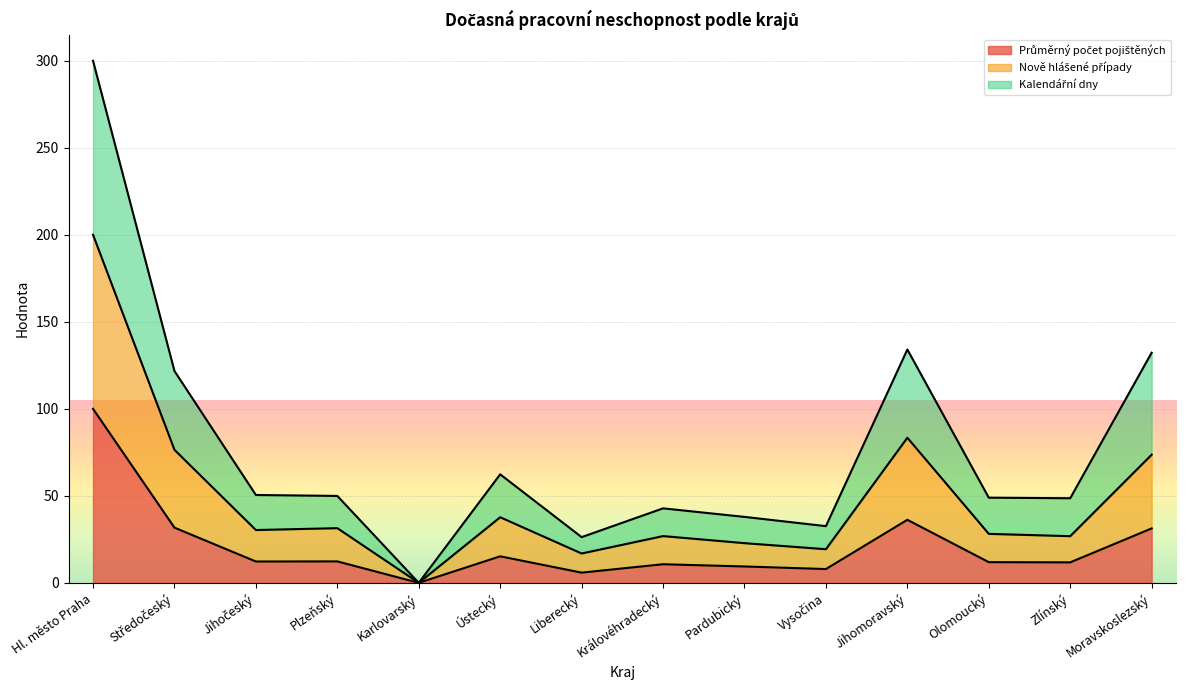

True or false: Nově hlášené případy and Průměrný počet pojištěných intersect in this chart.

False